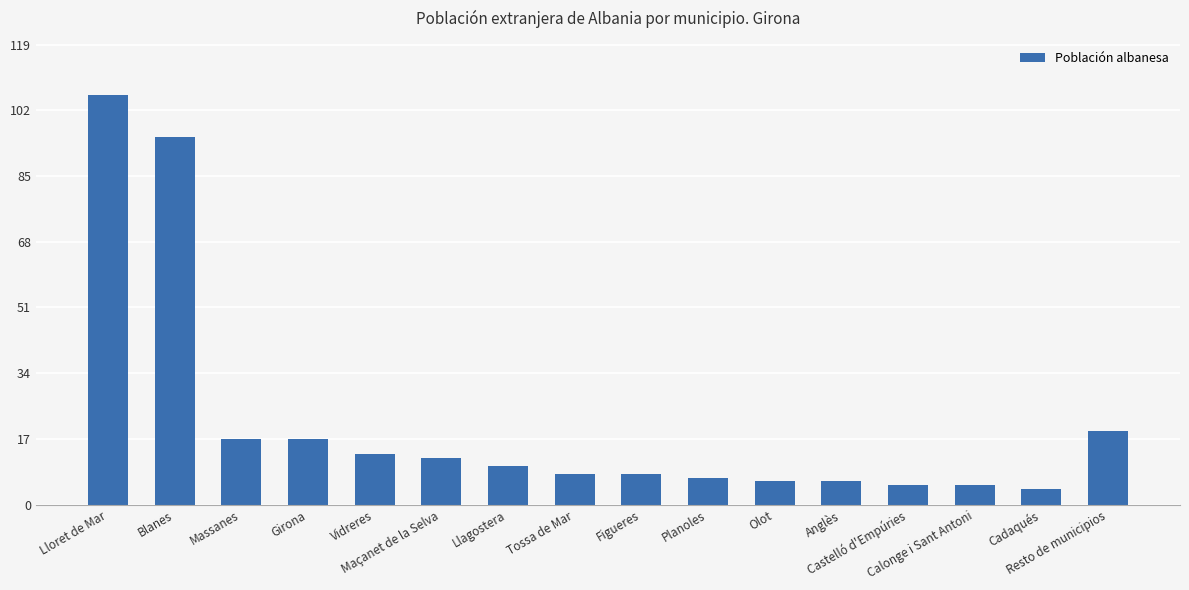

Are the bars horizontal?

No